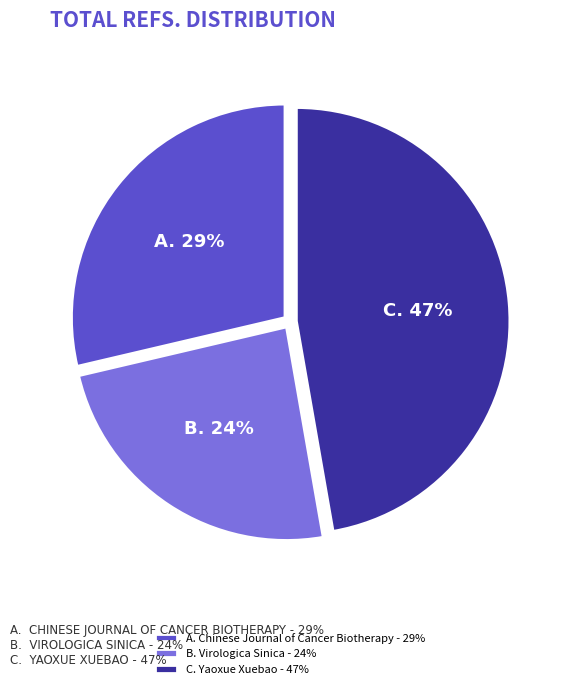

What is the ratio of the value at B. Virologica Sinica - 24% to the value at C. Yaoxue Xuebao - 47%?

0.5